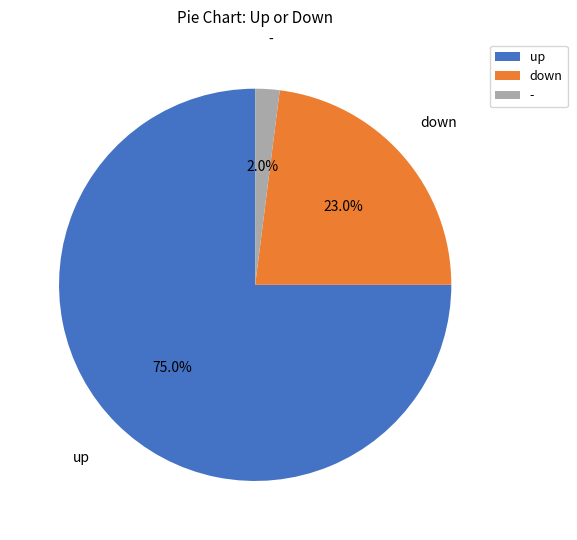

Combined, do up and down account for over 50%?

Yes